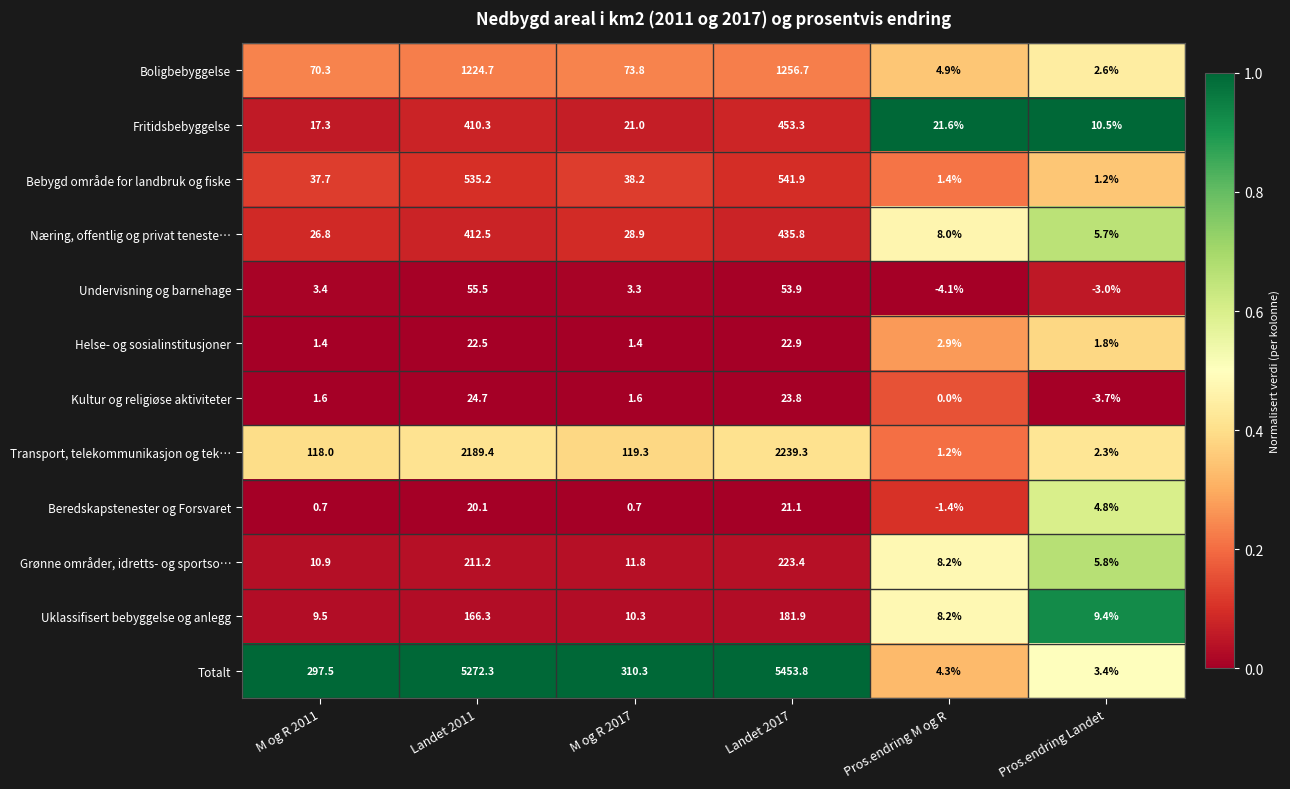

Which series changed the most between M og R 2017 and Landet 2017?

Totalt